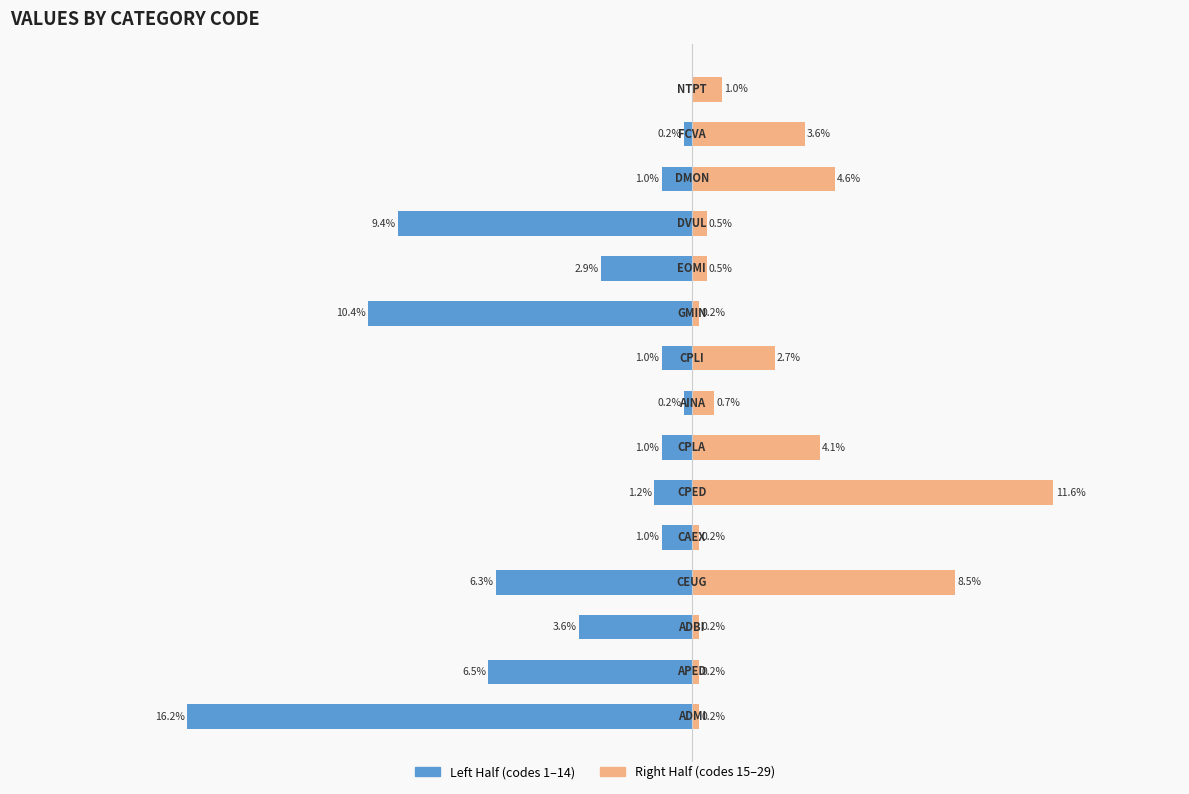

Which series has the widest spread of values?

Left Half